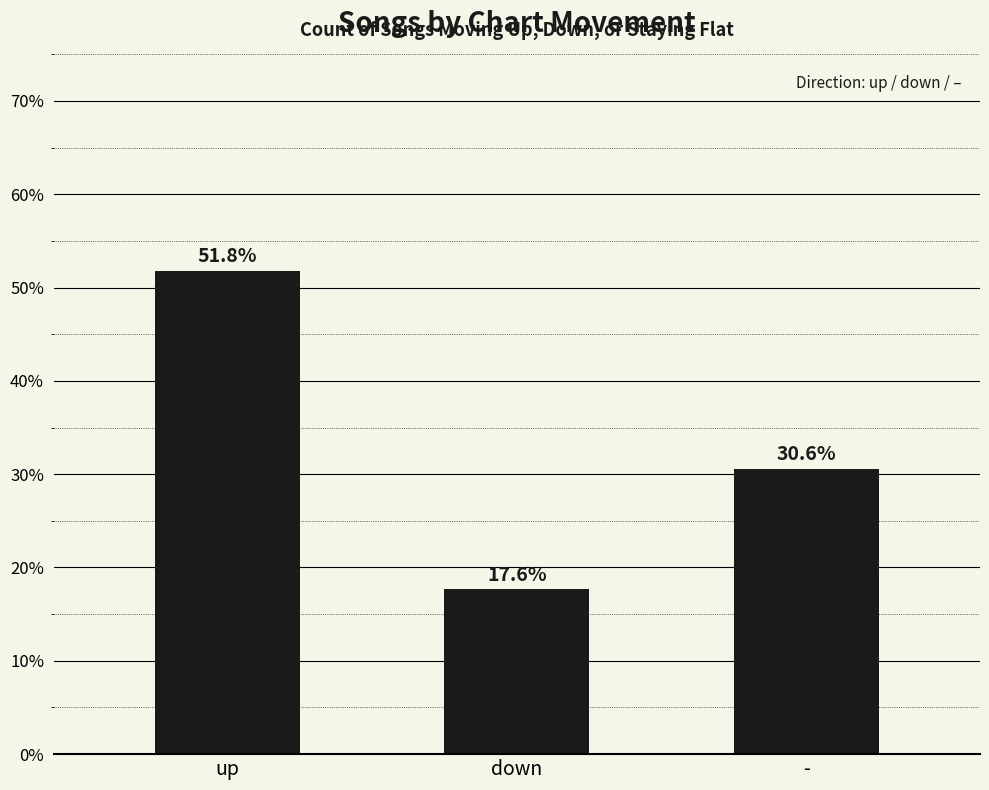

List the labels in order of value, smallest first.

down, -, up